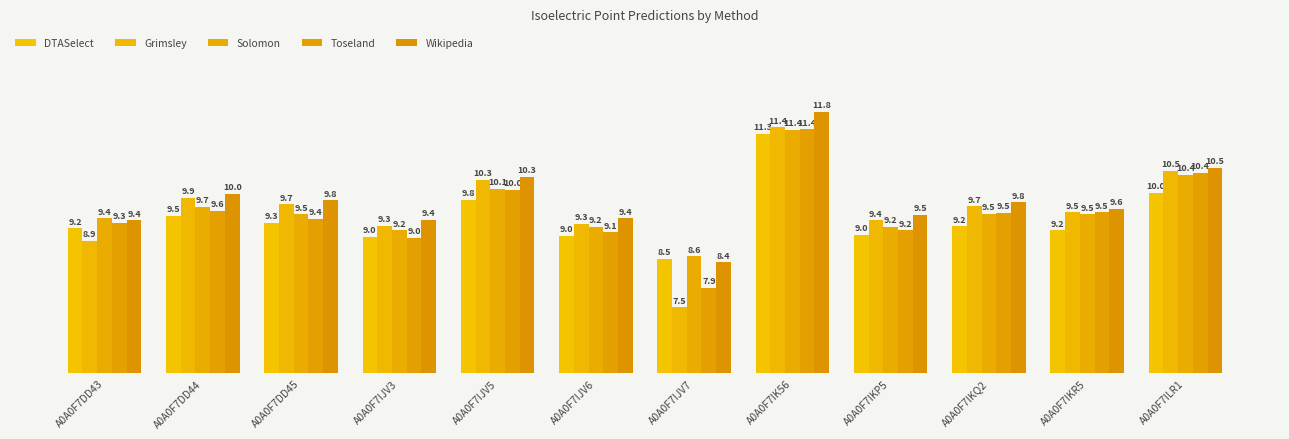

What is the difference between the DTASelect values at A0A0F7ILR1 and A0A0F7IJV6?

1.0